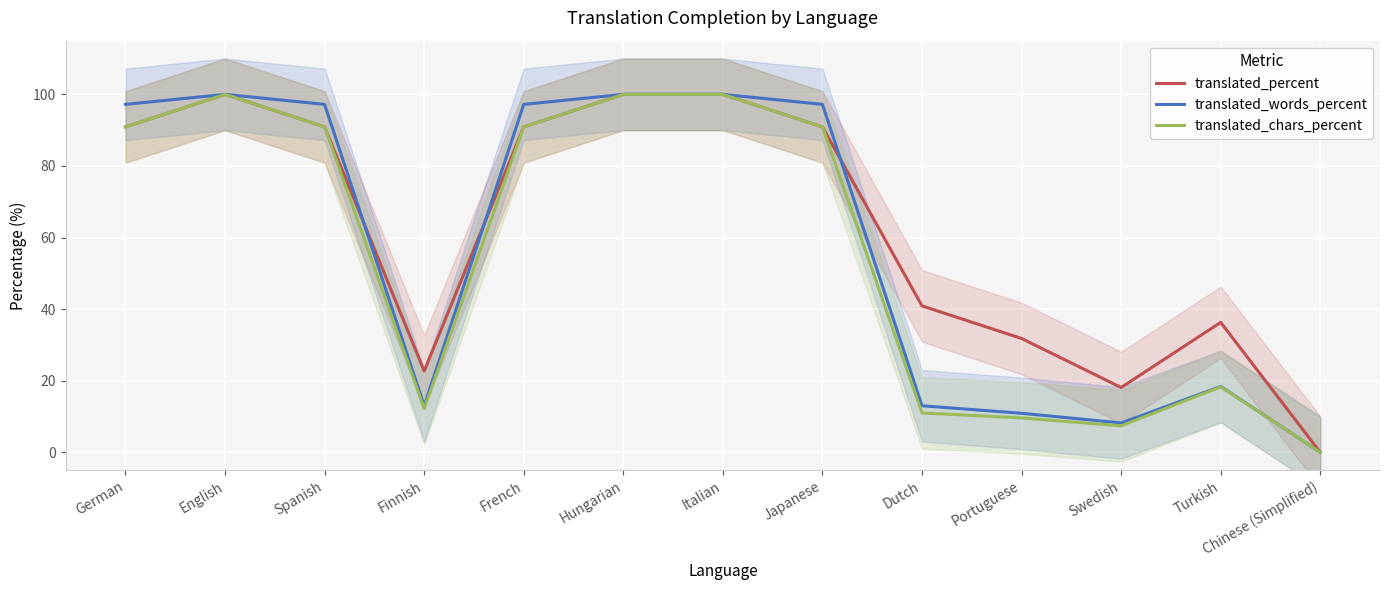

What is the label of the 7th point from the left?

Italian